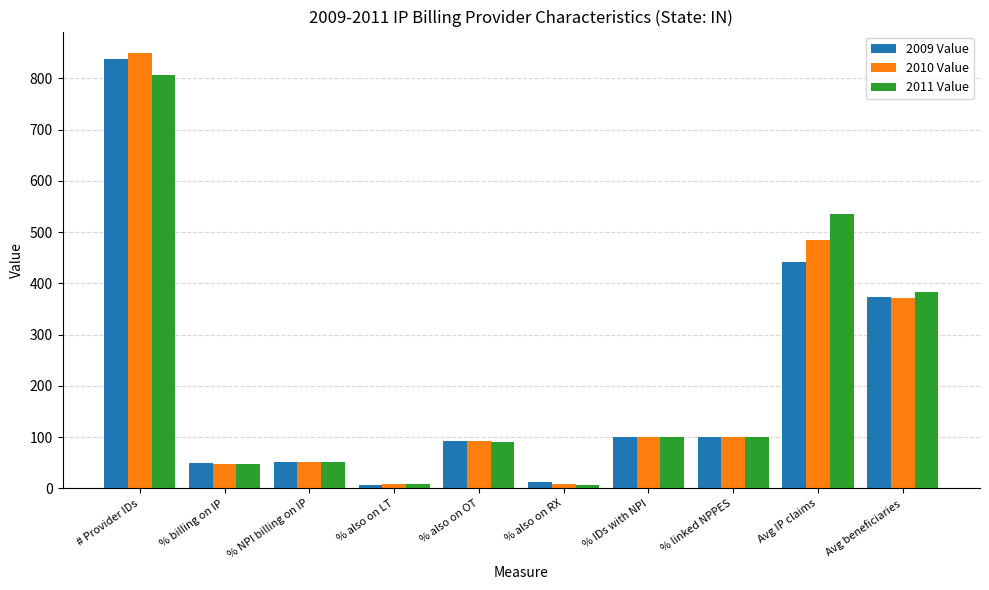

Which label corresponds to the largest value in the chart?

# Provider IDs